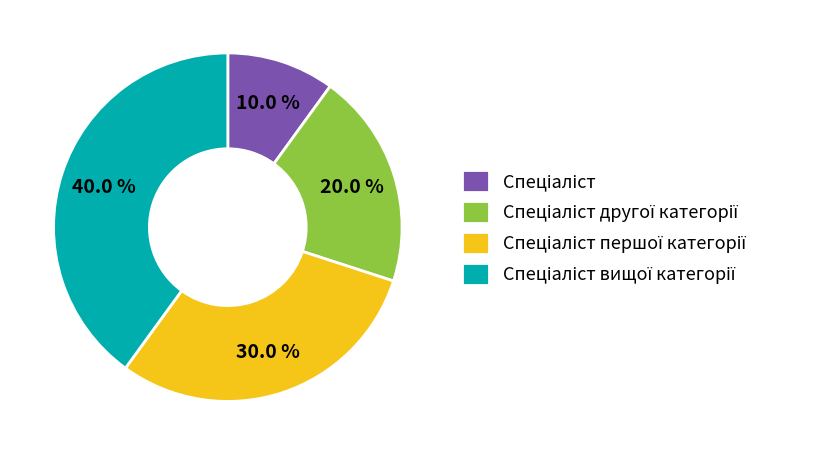

Is there a majority slice in this chart?

No